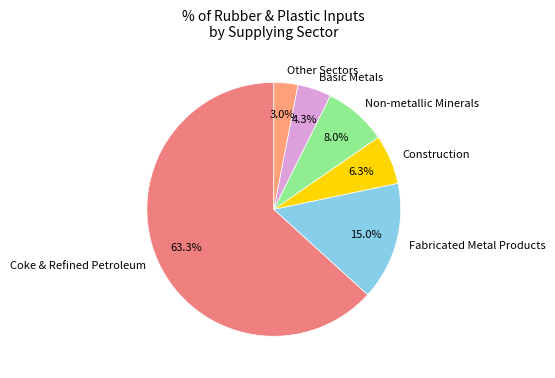

How many slices are in this pie chart?

6